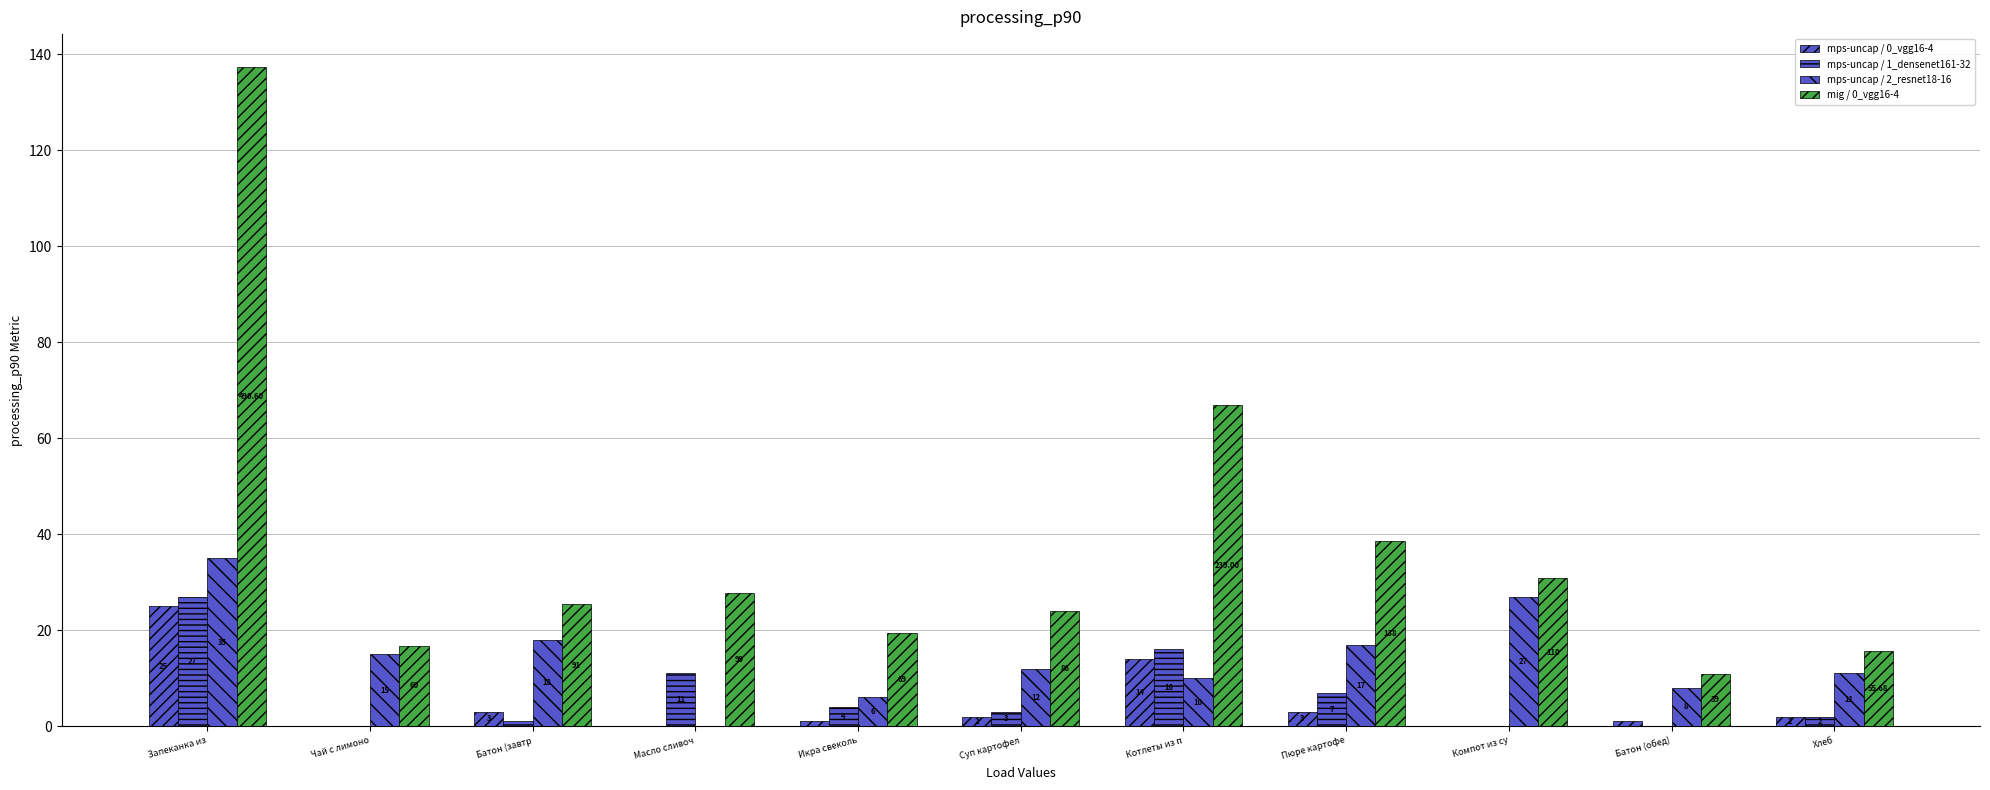

How many data points in mig / 0_vgg16-4 are above 25?

6